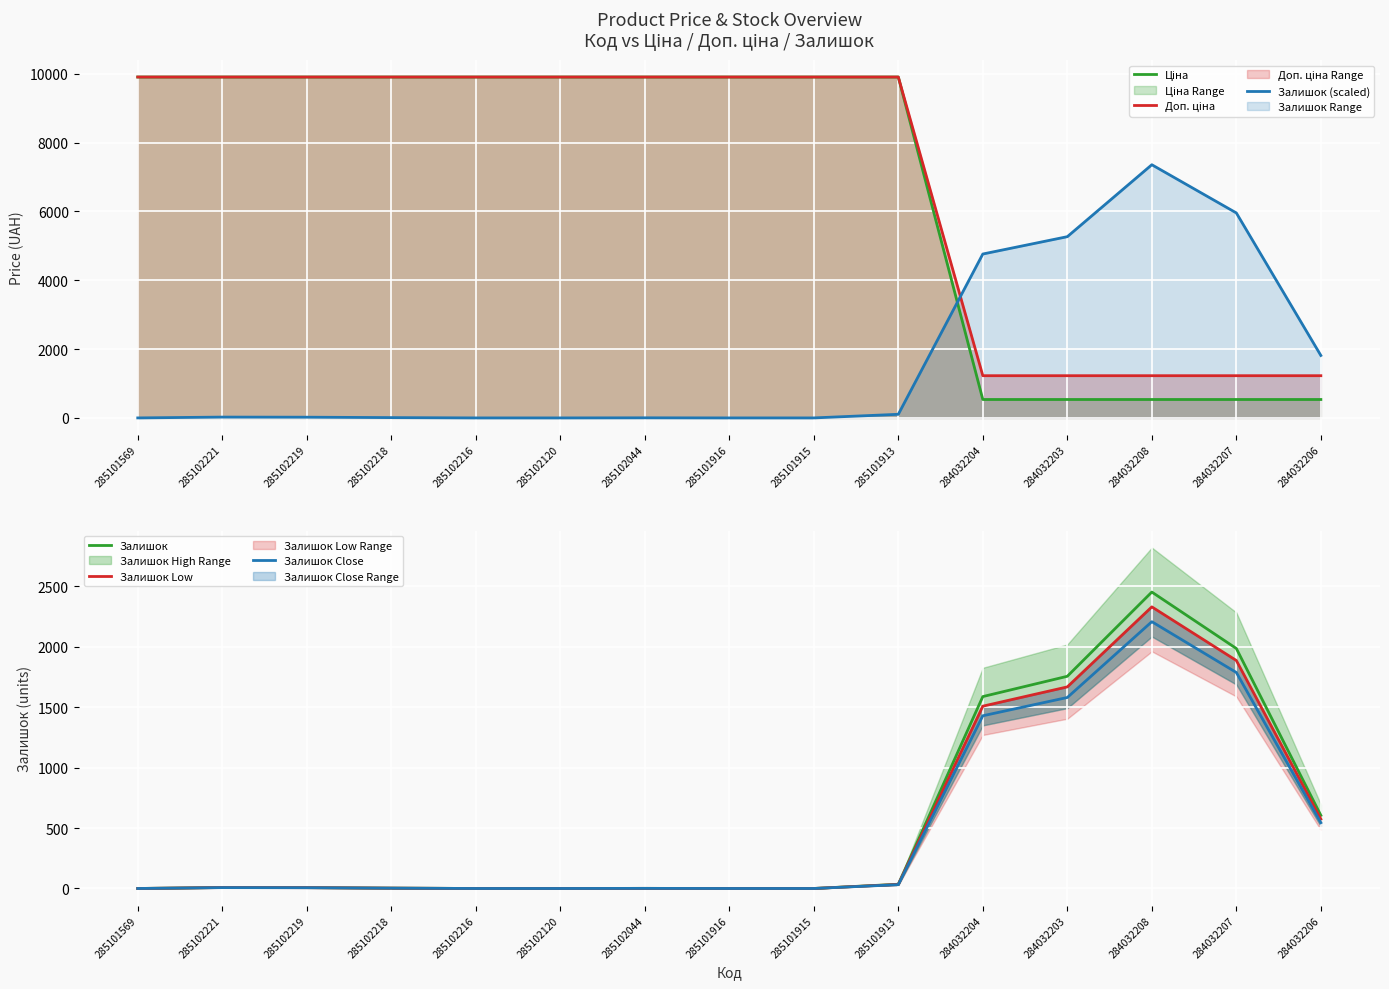

True or false: Доп. ціна has a value of 9908.5 at 285101569.

True